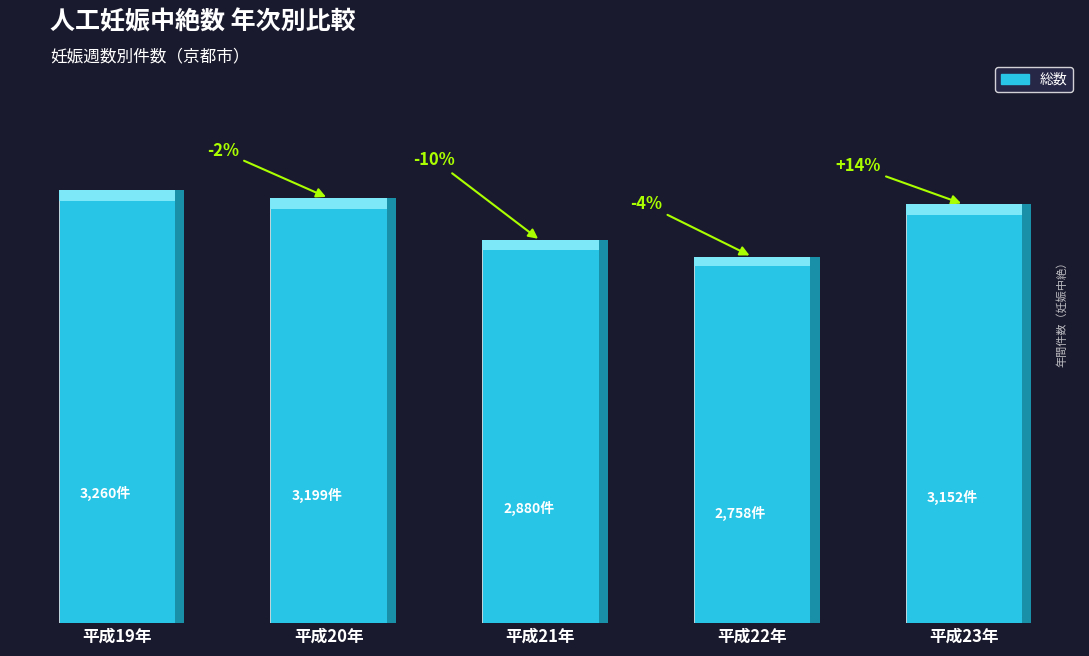

Does the chart contain any negative values?

No